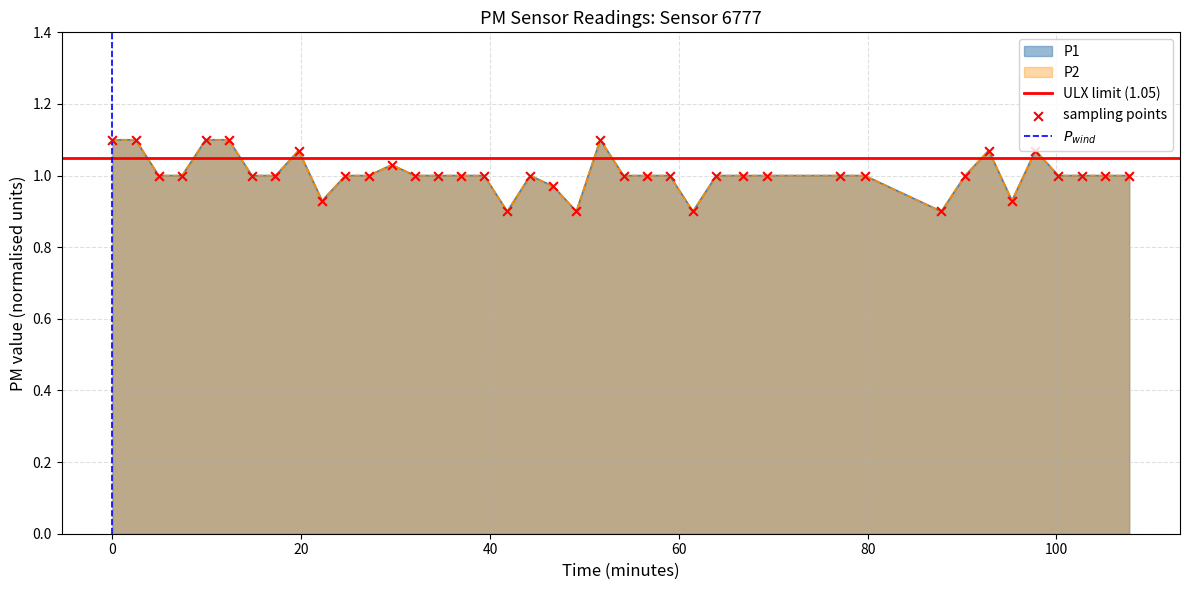

What are all the series names shown in the legend?

P1, P2